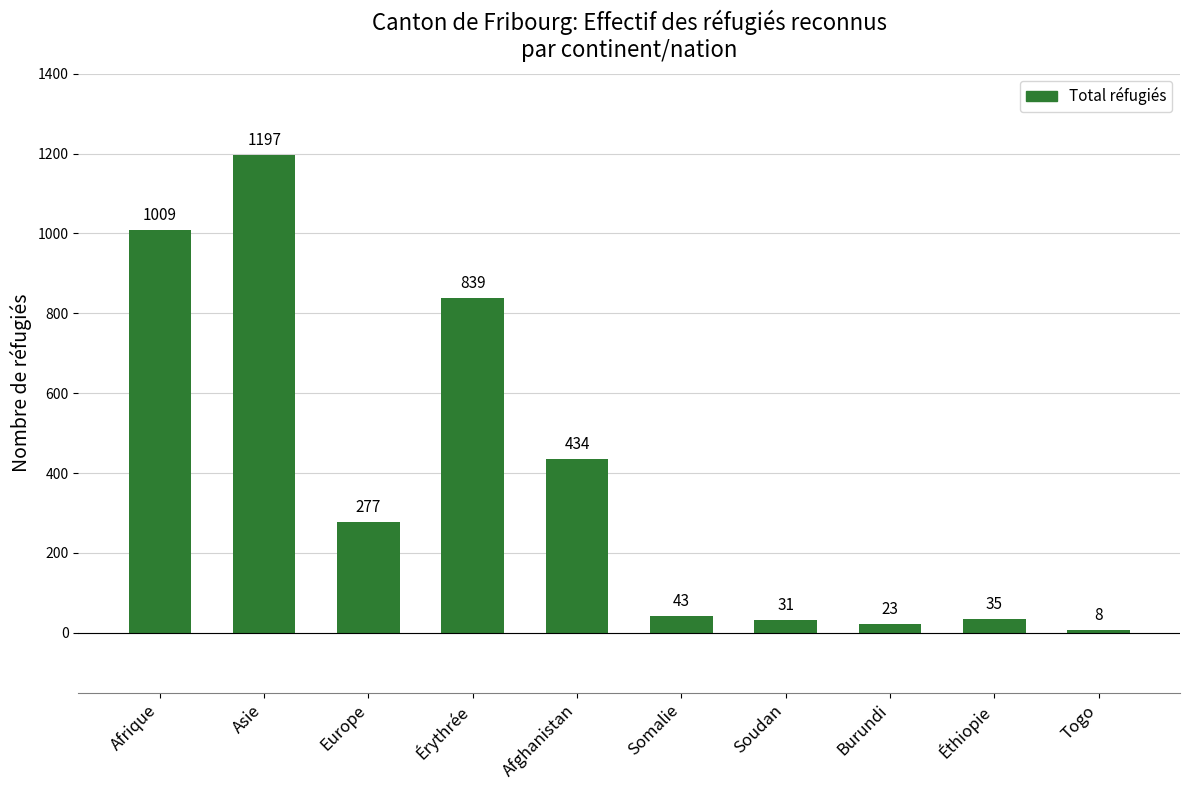

What is the label of the 8th bar from the right?

Europe